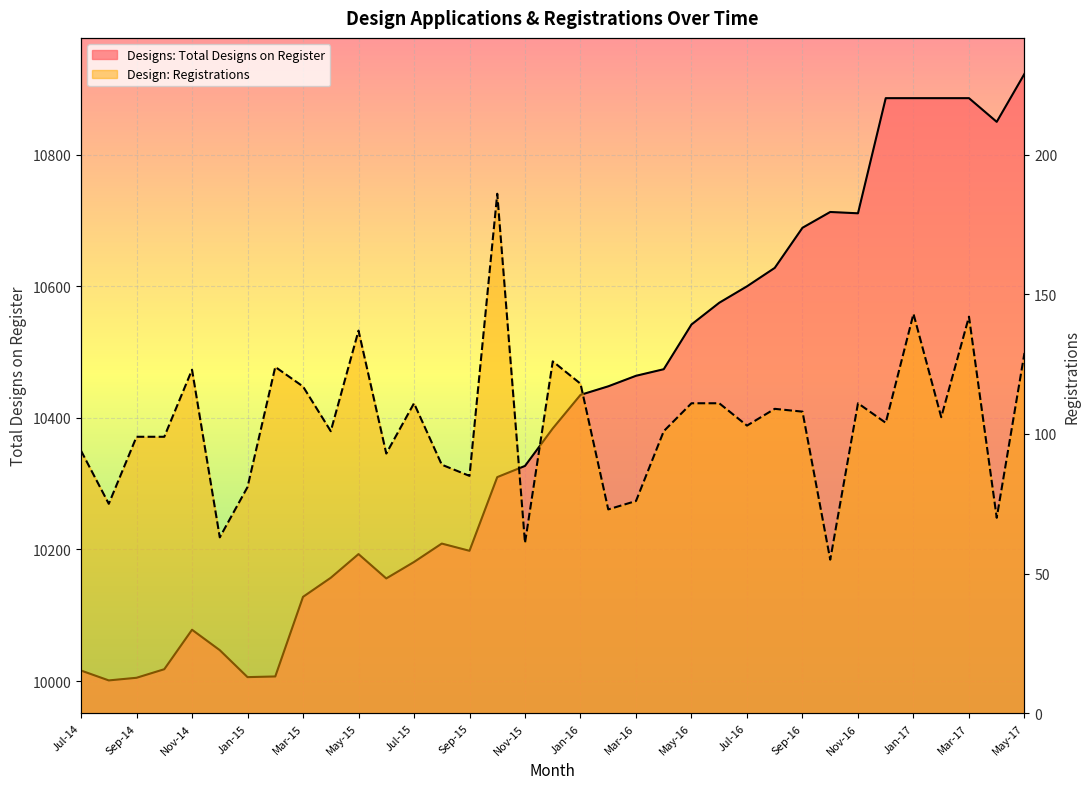

True or false: Design: Registrations and Designs: Total Designs on Register intersect in this chart.

False